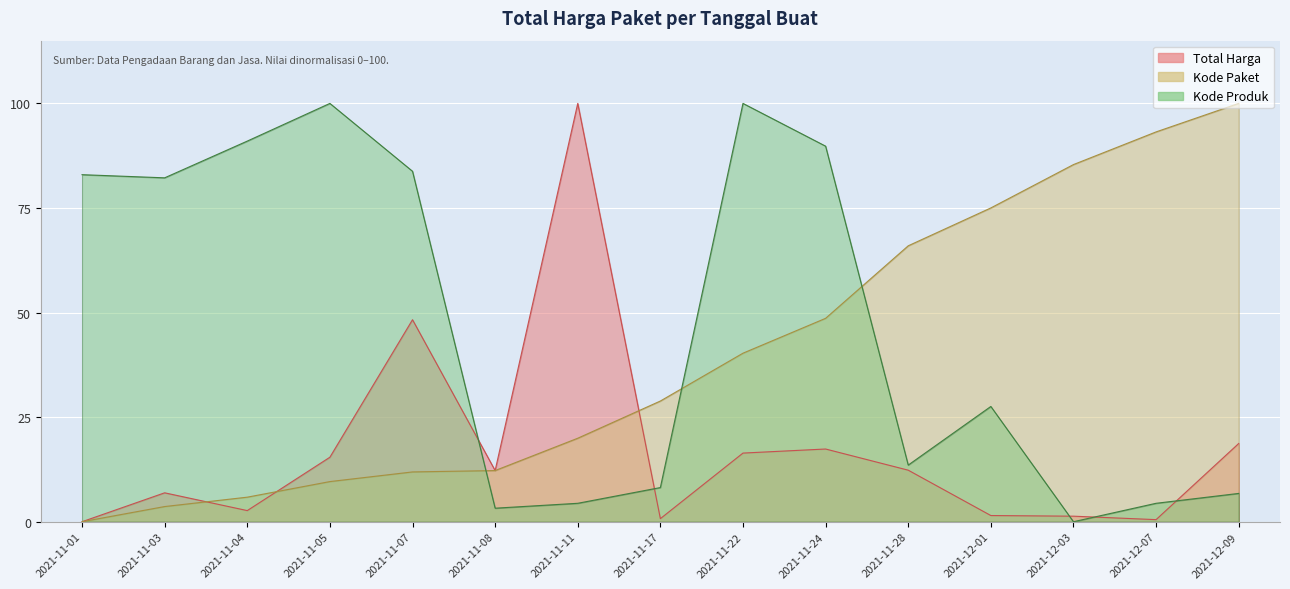

Read the Kode Paket value at 2021-11-17.

28.9